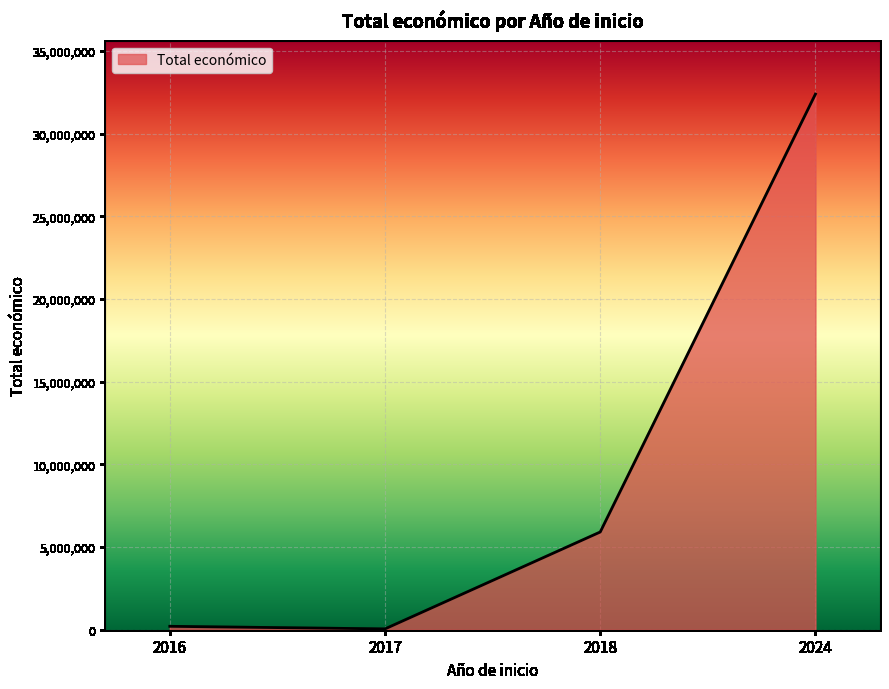

Reading left to right, list all the values displayed in this chart.

2016=205983	2017=49962	2018=5910438	2024=32394255